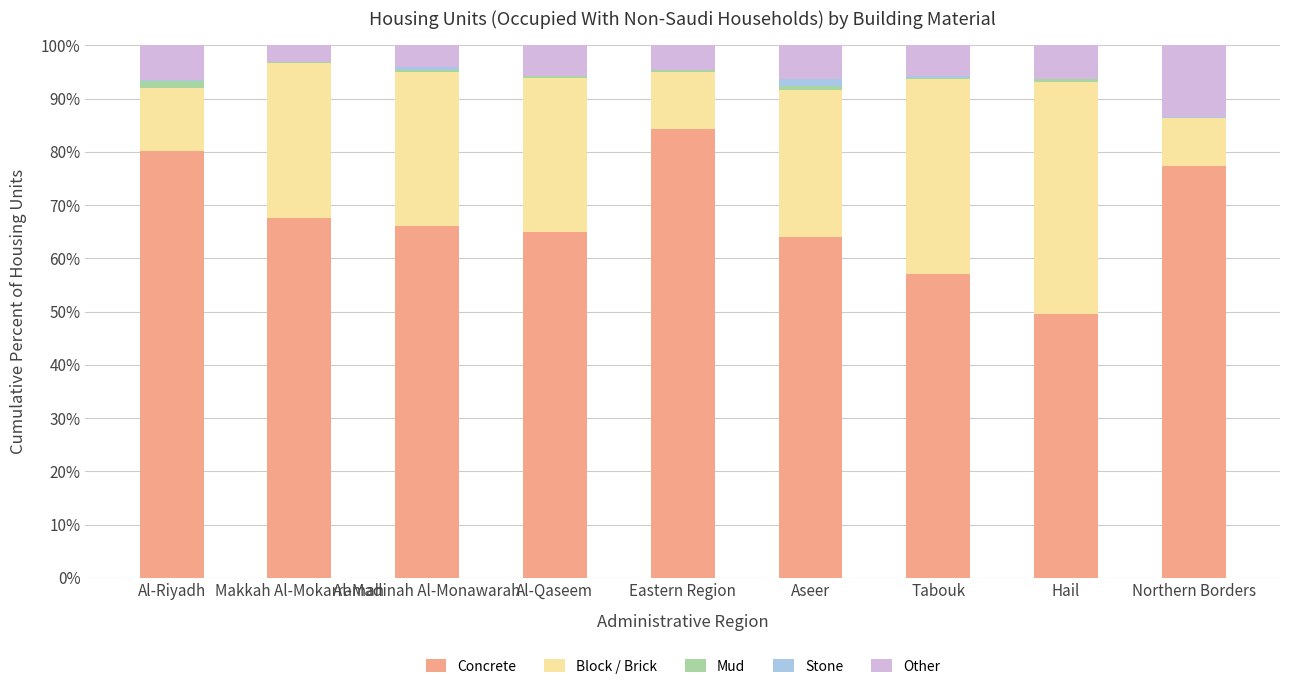

The value of Concrete at Al-Riyadh is 46.8. True or false?

False